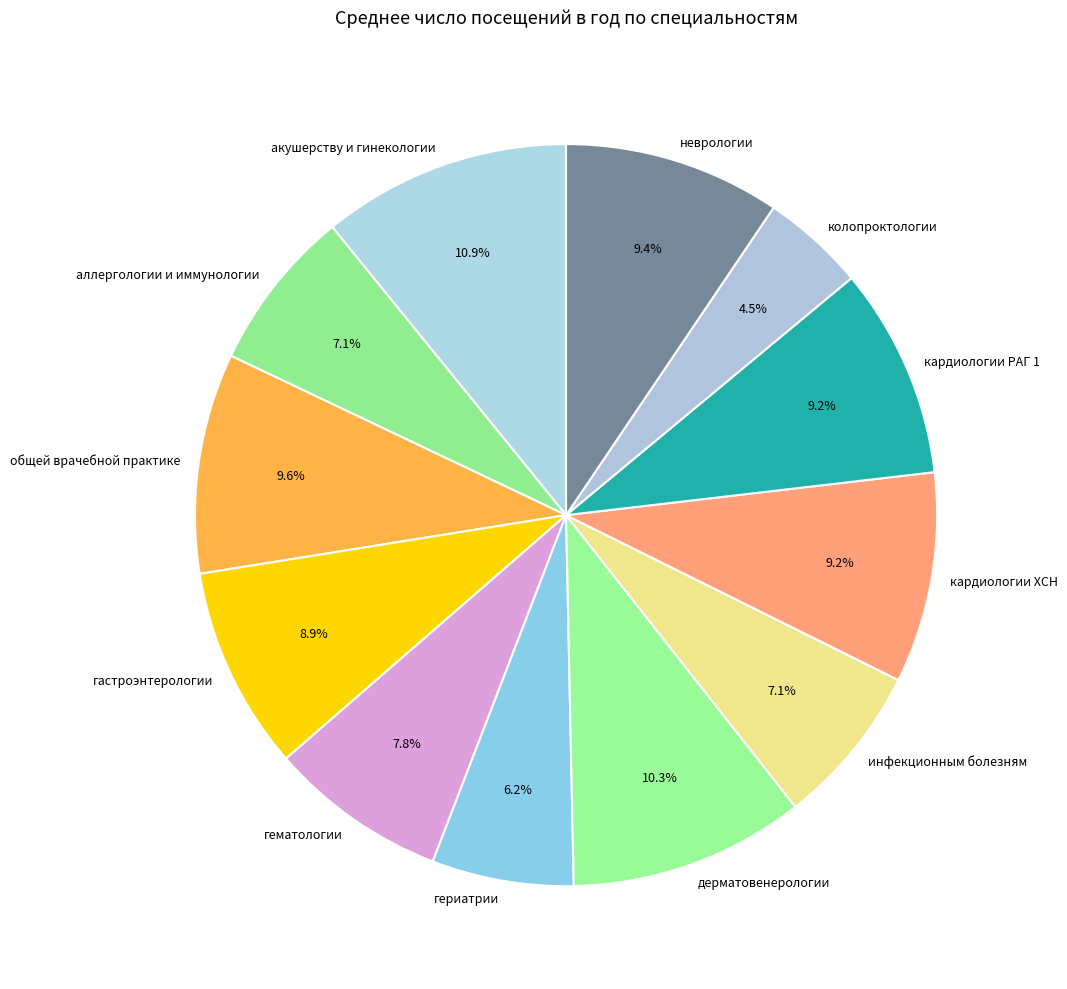

To the nearest percent, what is the difference between the largest and smallest slice percentages?

6%